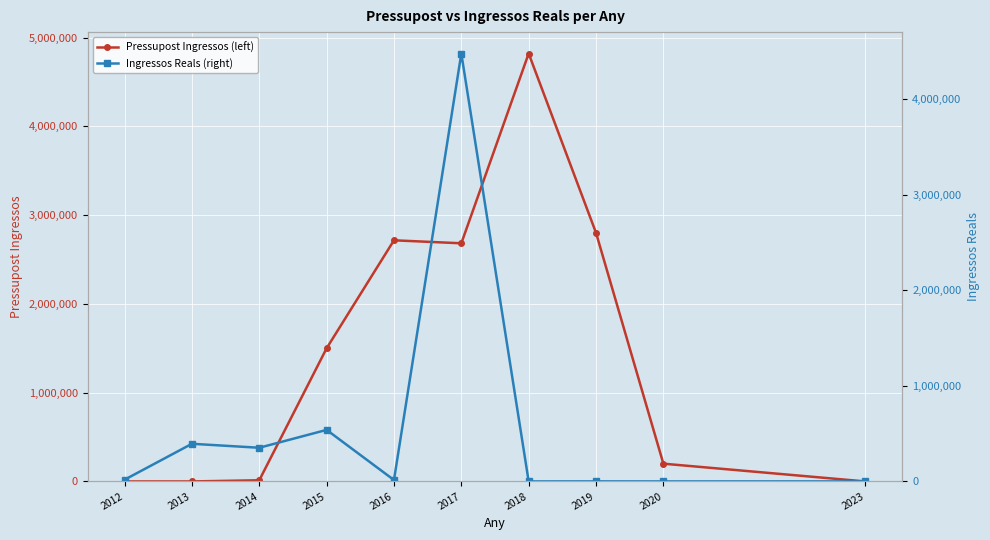

Which series has the widest spread of values?

Pressupost Ingressos (left)